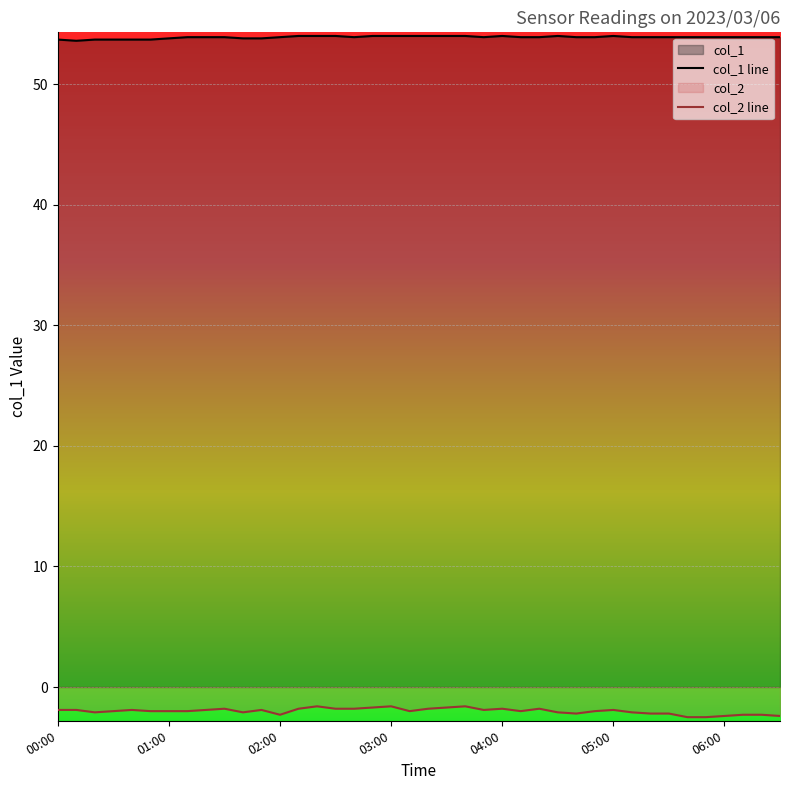

True or false: col_2 line and col_1 line intersect in this chart.

False